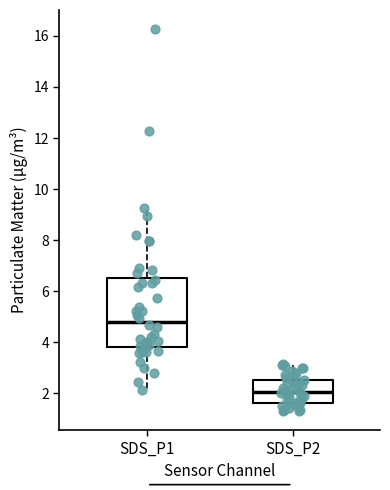

Comparing the boxes themselves (not the whiskers), which one is the tallest?

SDS_P1